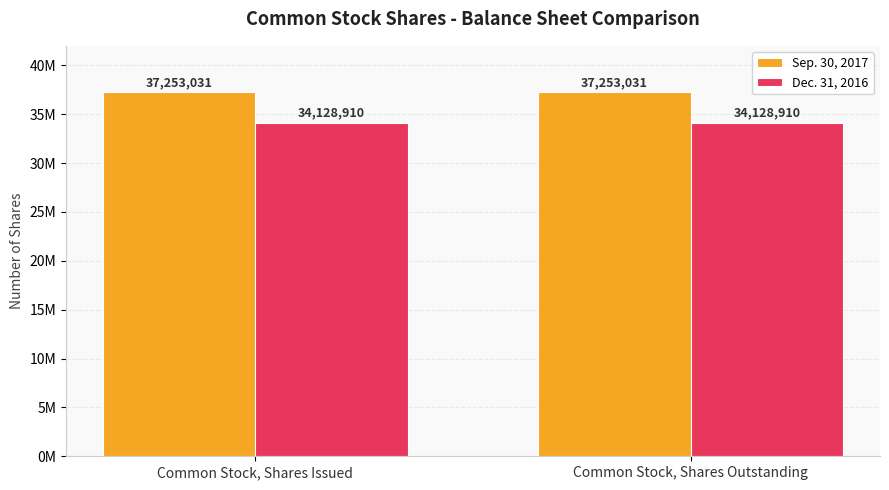

Between Common Stock, Shares Outstanding and Common Stock, Shares Issued, which is larger?

Common Stock, Shares Outstanding